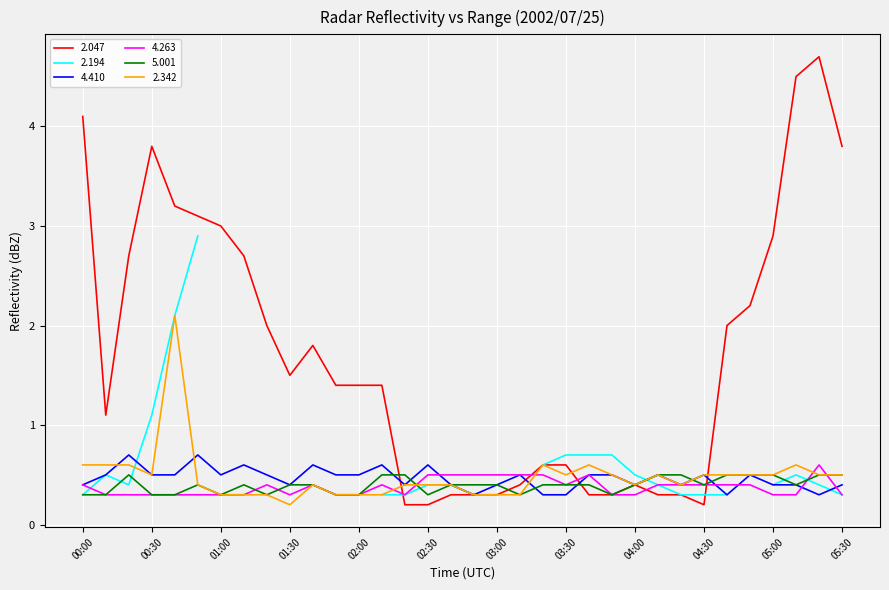

Which has a higher value, 04:10 or 03:30?

03:30